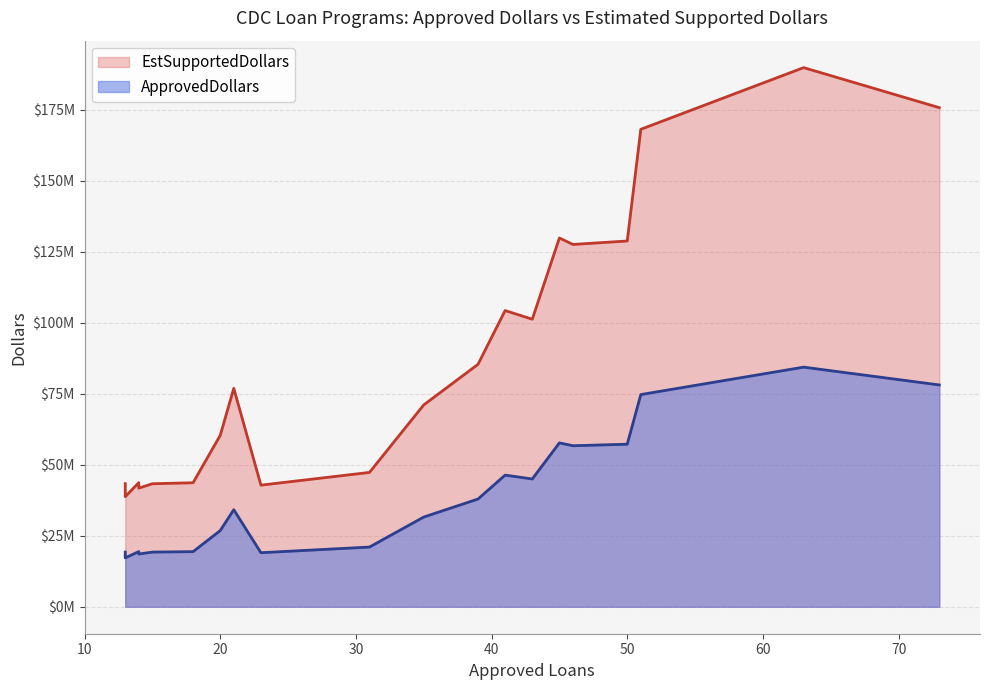

True or false: ApprovedDollars has more than 0 interior local peaks.

False